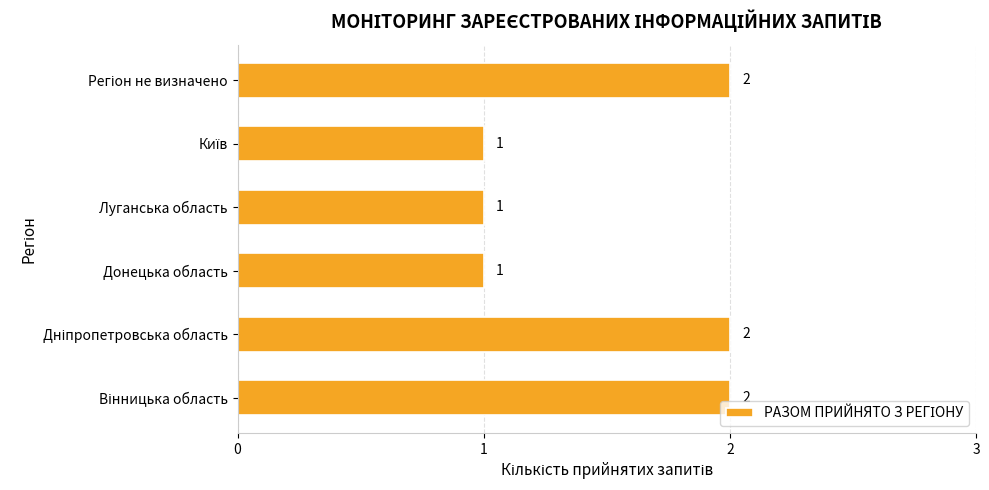

What is the sum of all values?

9